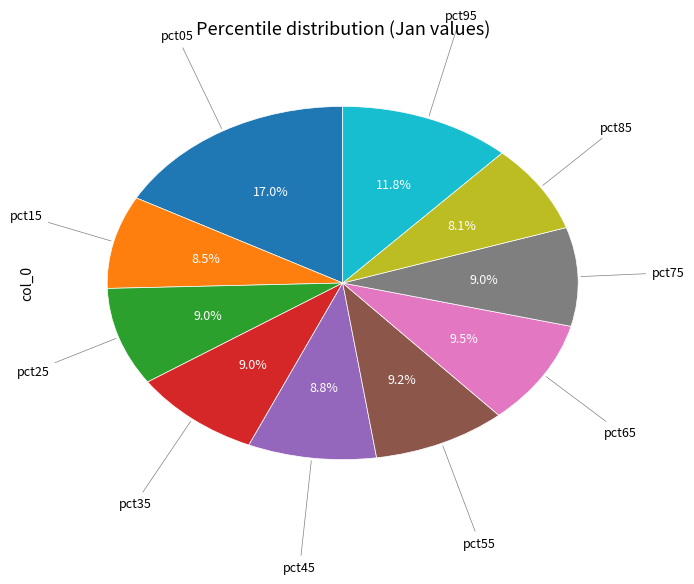

Does any single category account for the majority?

No